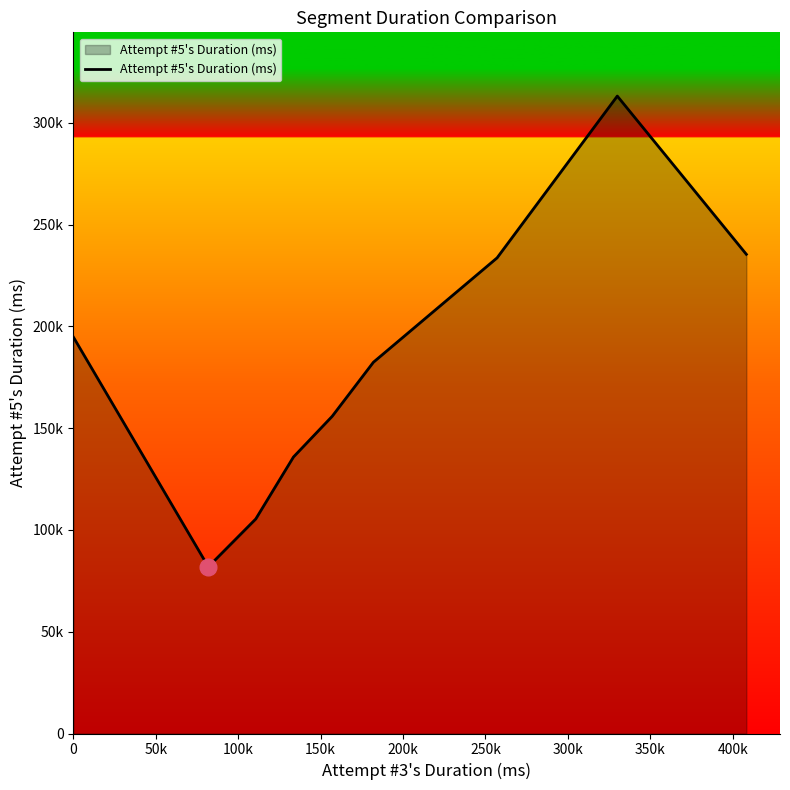

Reading left to right, extract all data points from this chart.

194815	81910	105412	135874	155853	182427	233721	313222	235470